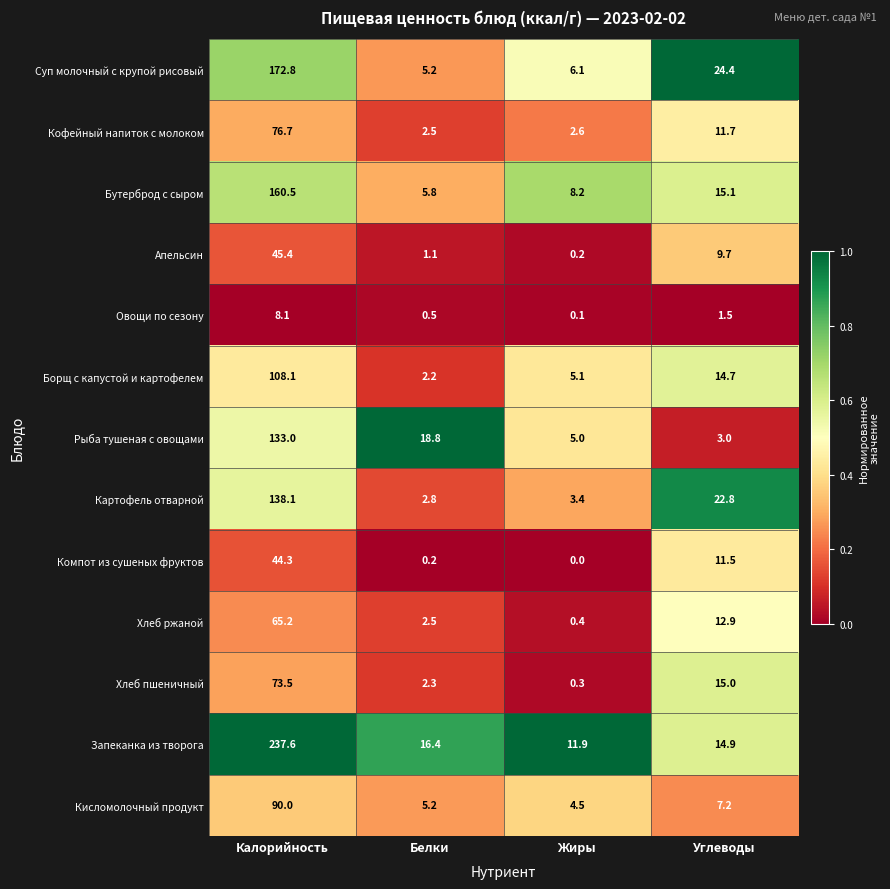

What is the sum of all Хлеб ржаной values?

81.0